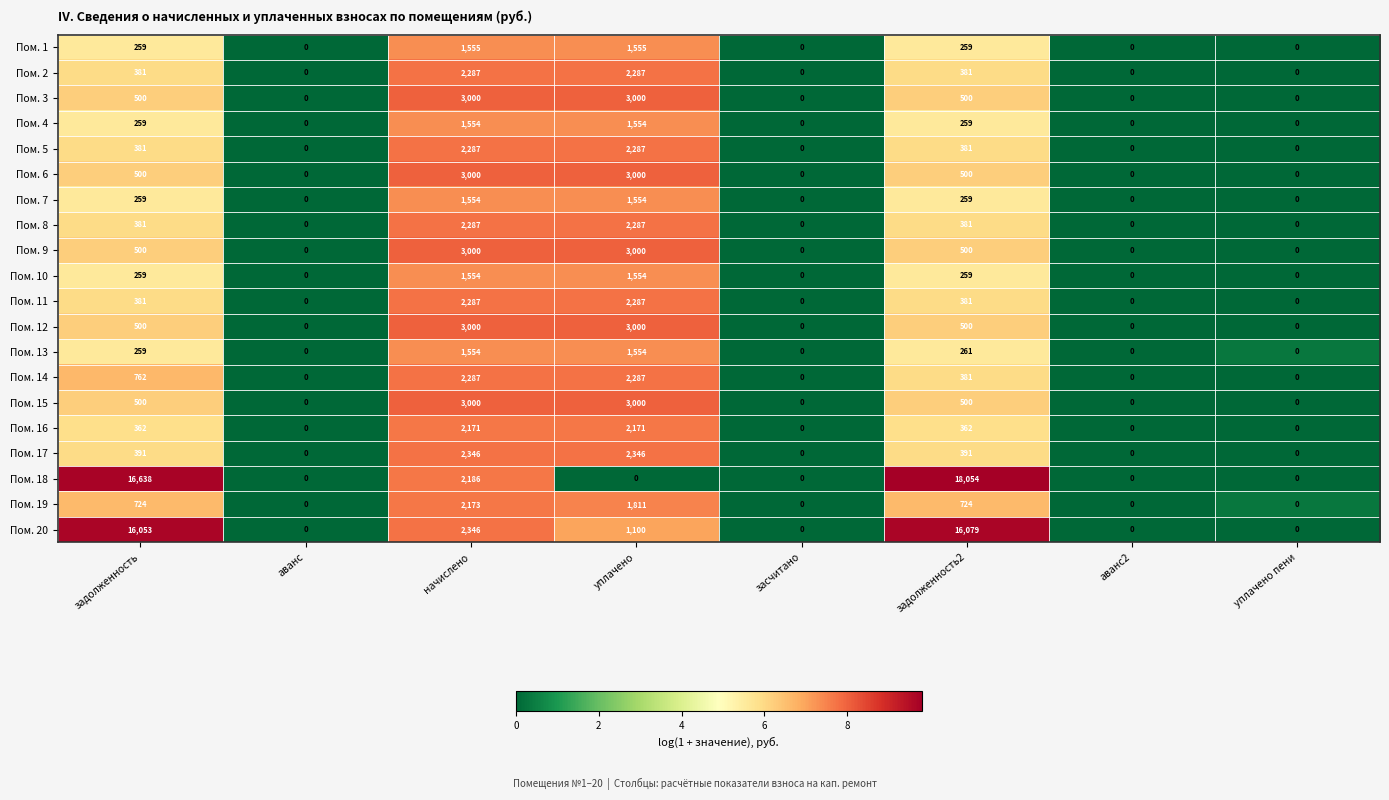

What is the maximum value for Пом. 4?

1554